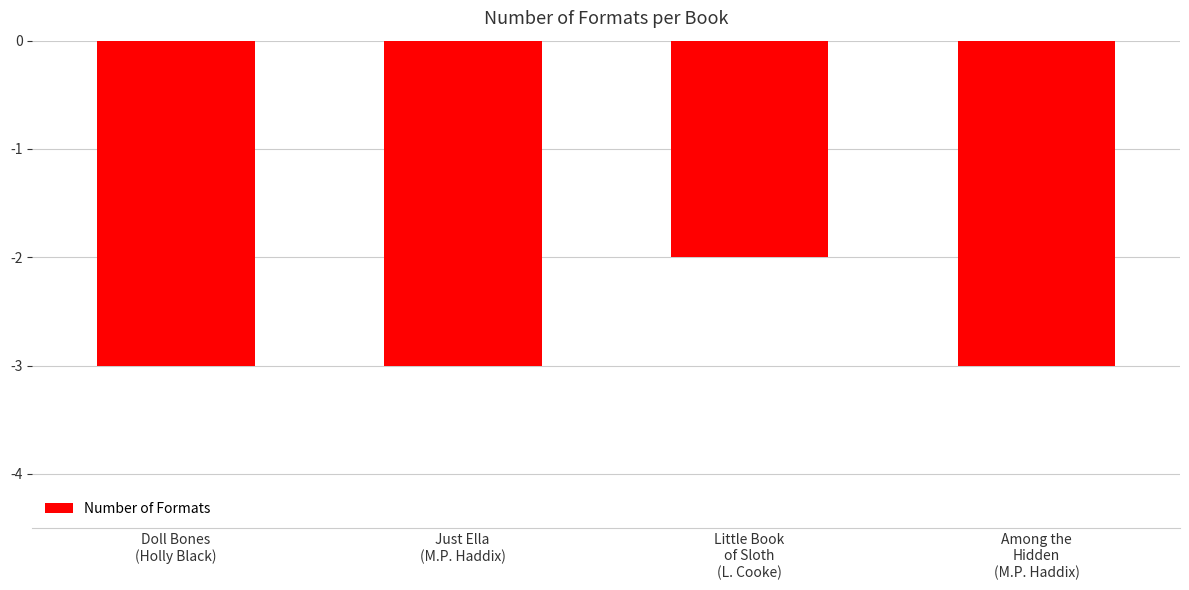

Between Among the
Hidden
(M.P. Haddix) and Little Book
of Sloth
(L. Cooke), which is larger?

Little Book
of Sloth
(L. Cooke)